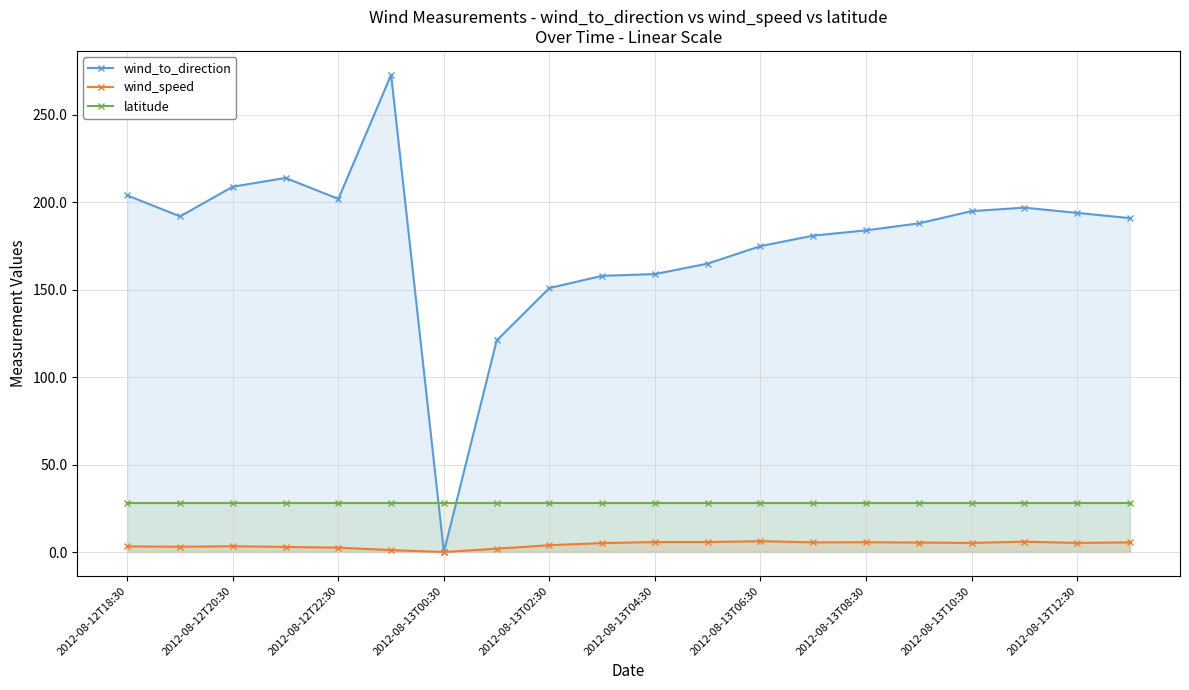

At 2012-08-12T22:30, list the series in order from smallest to largest.

wind_speed, latitude, wind_to_direction